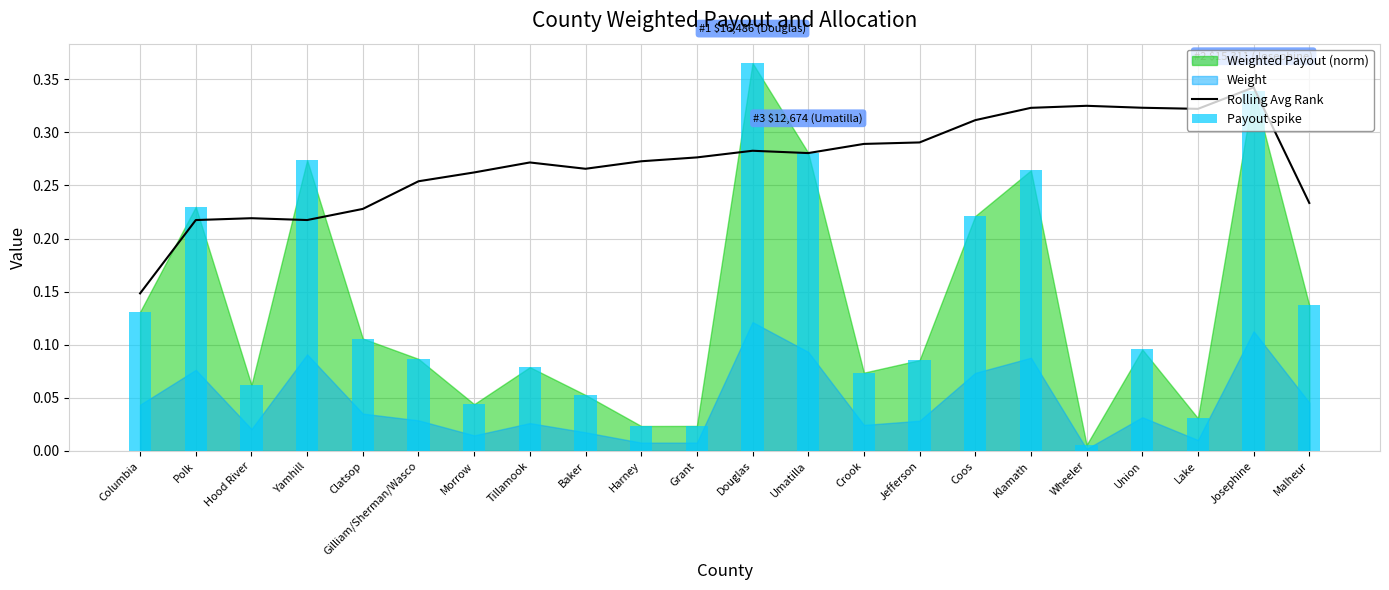

What is the difference between the Payout spike values at Lake and Gilliam/Sherman/Wasco?

0.1